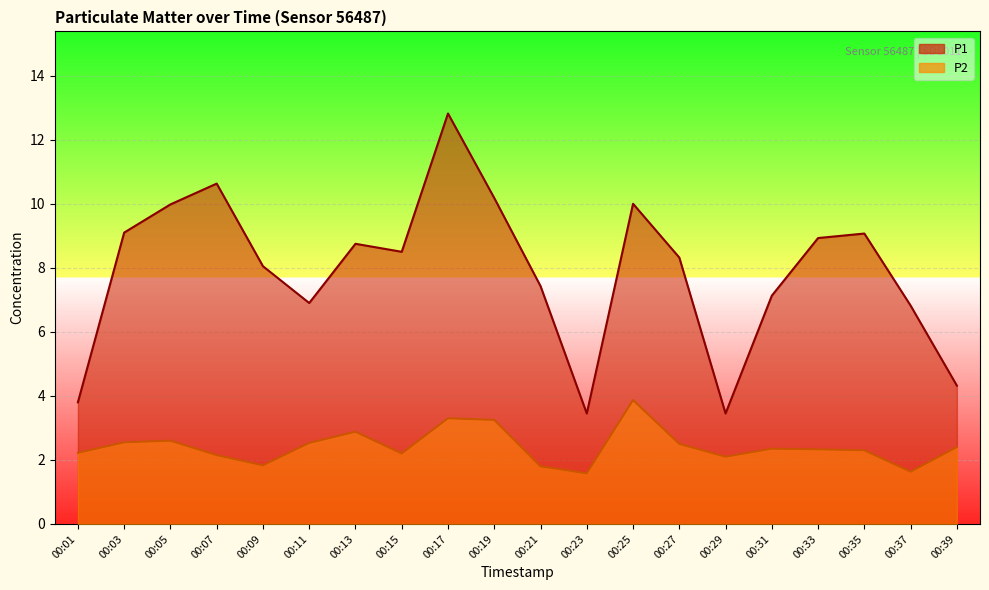

What is the difference between the highest and lowest values at 00:15?

6.3